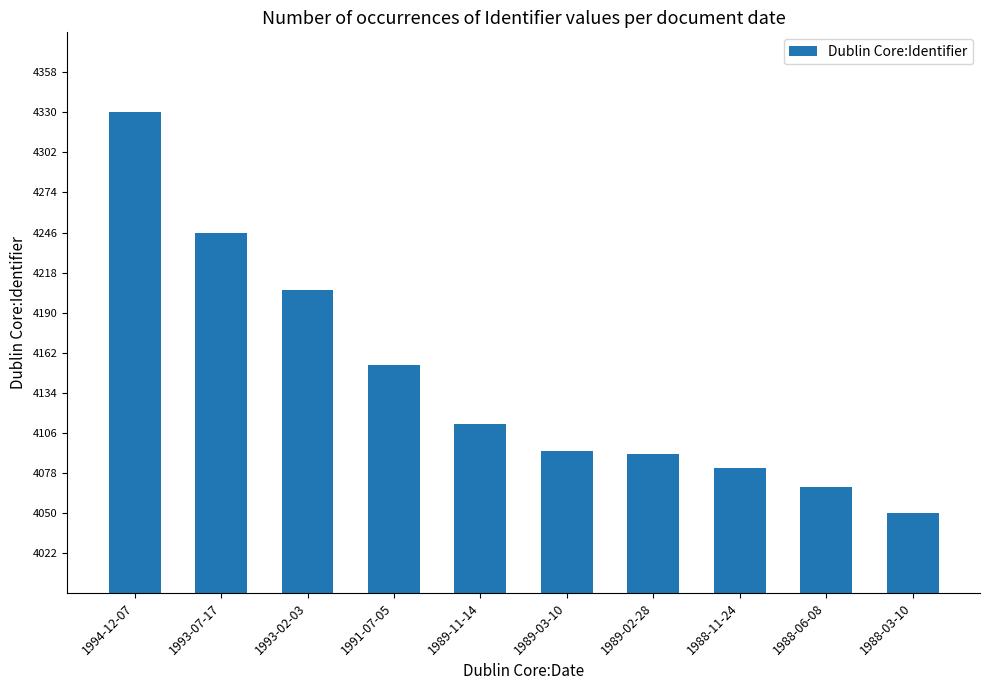

The value at 1993-07-17 is 4246. True or false?

True